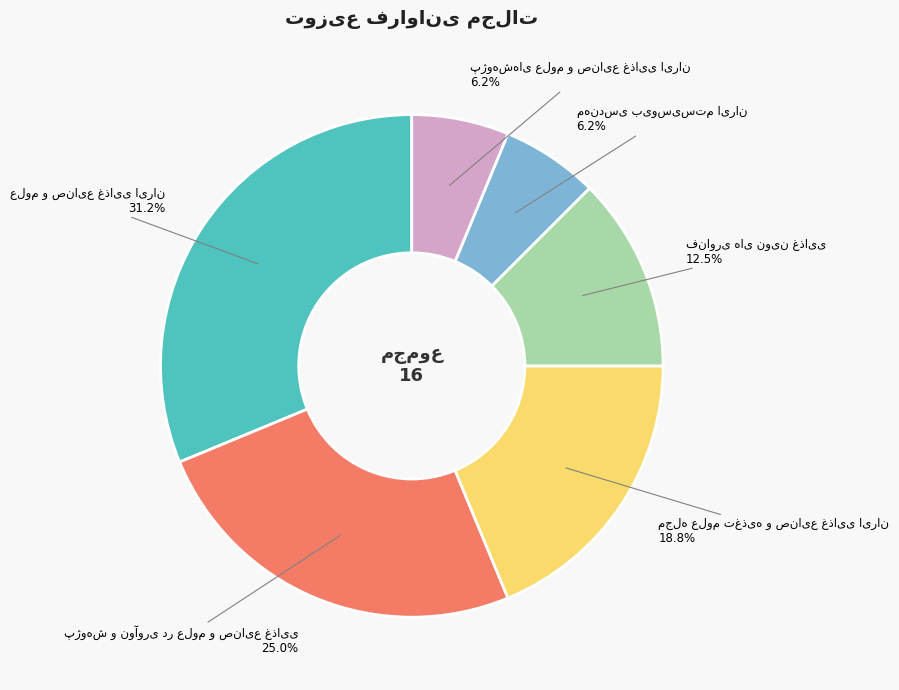

Is there a majority slice in this chart?

No